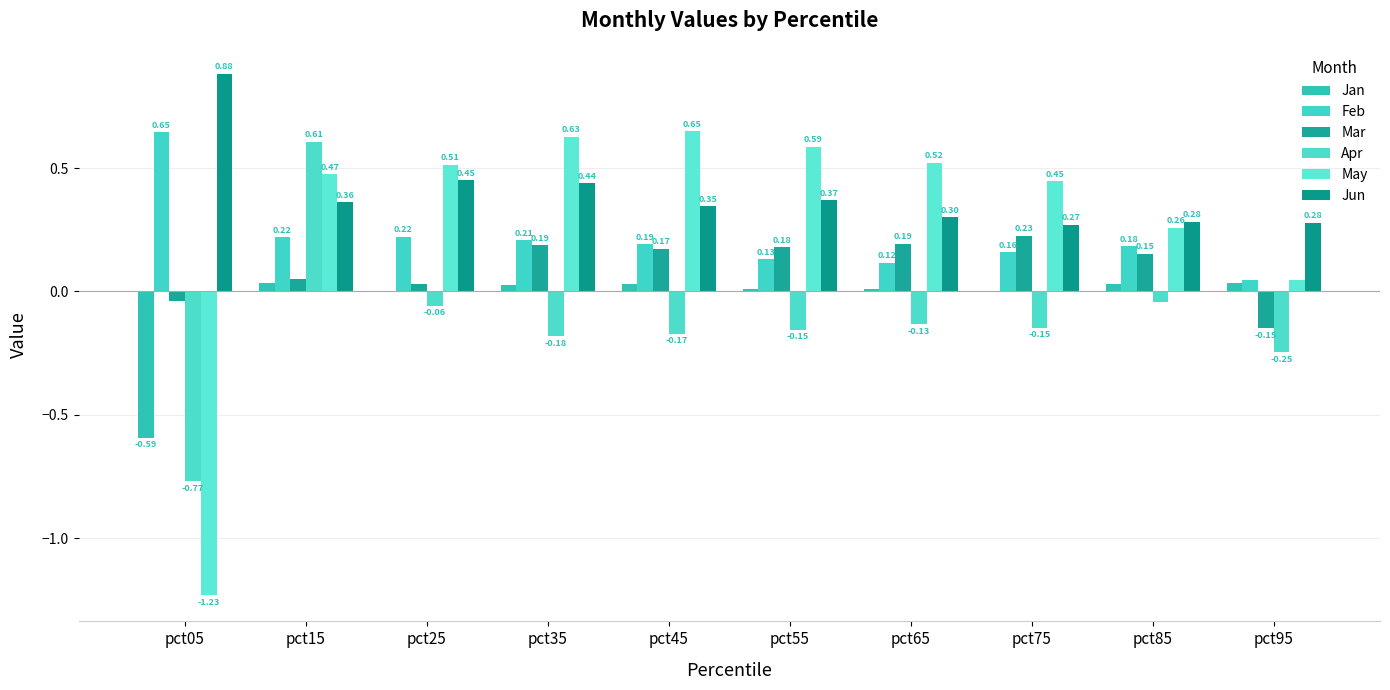

Which category has the lowest value in the May series?

pct05